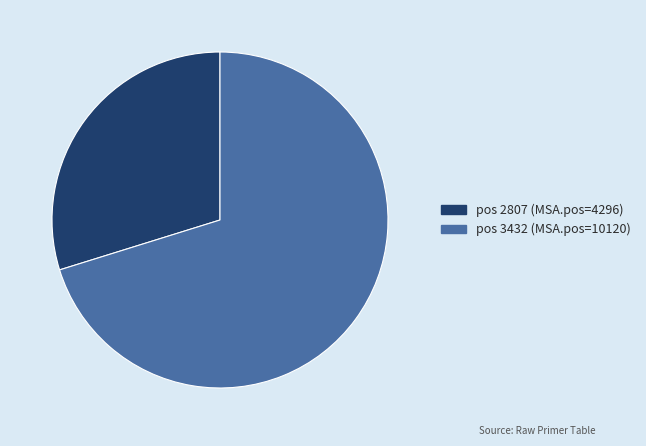

Does any single category account for the majority?

Yes